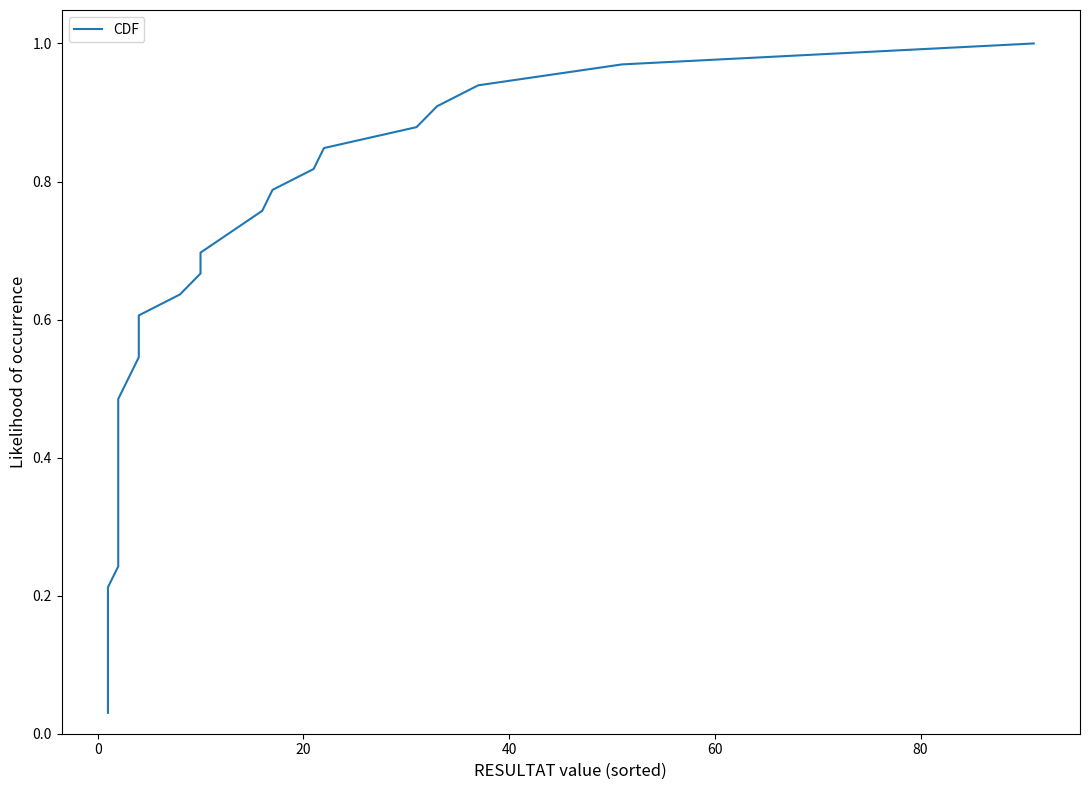

Does the chart display data point markers on the line(s)?

No